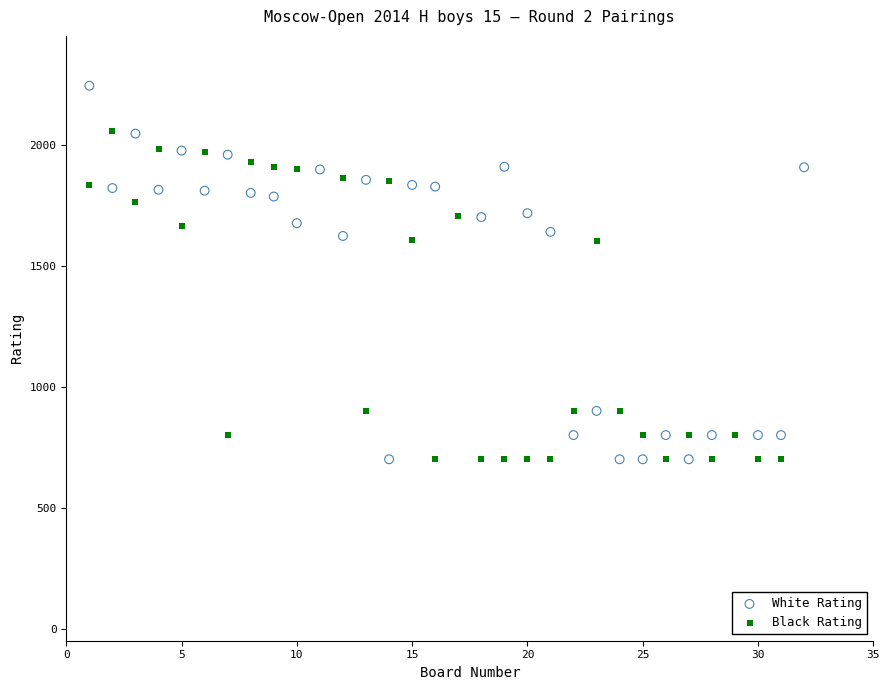

Which series reaches the maximum Y coordinate?

White Rating